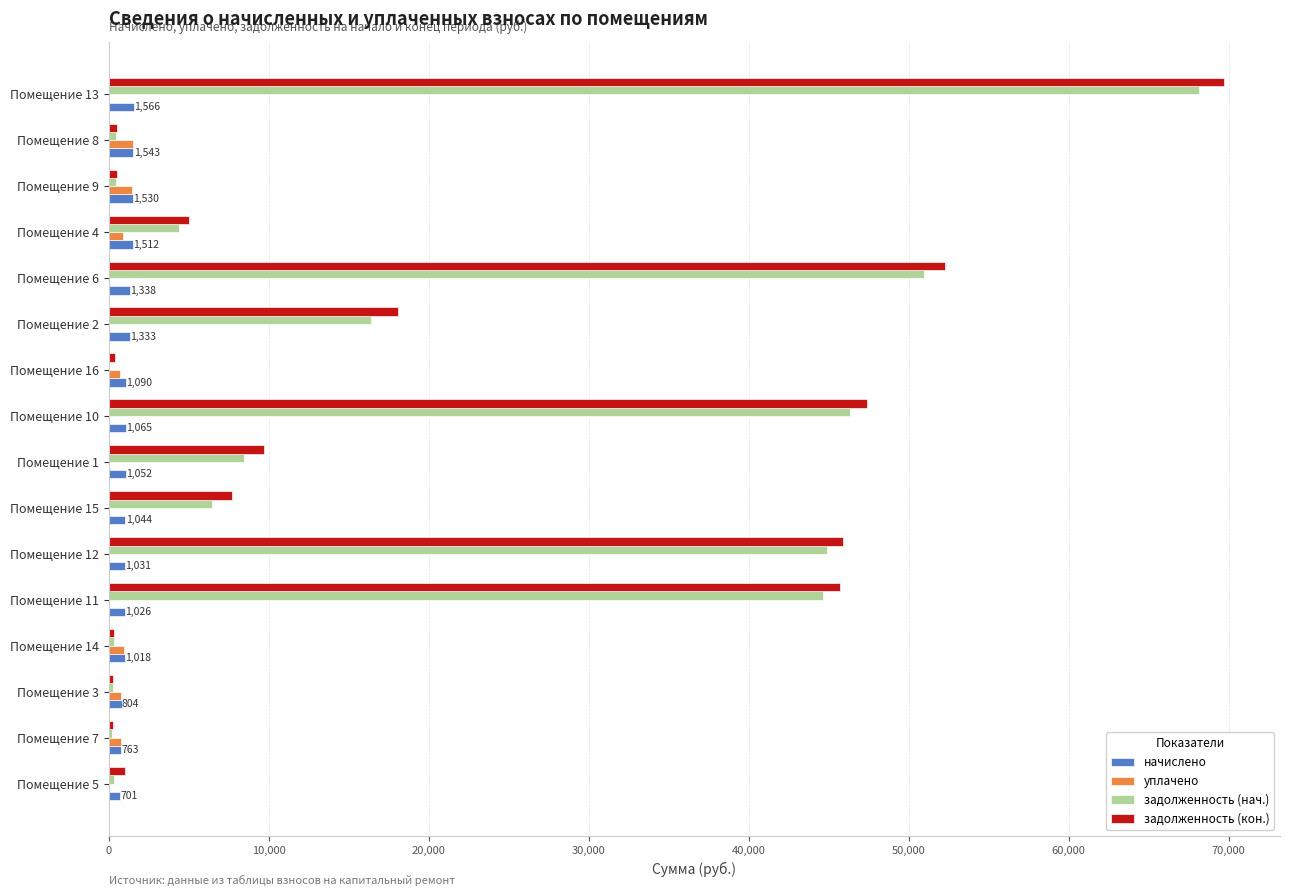

Between Помещение 1 and Помещение 2, which series saw the biggest shift?

задолженность (кон.)